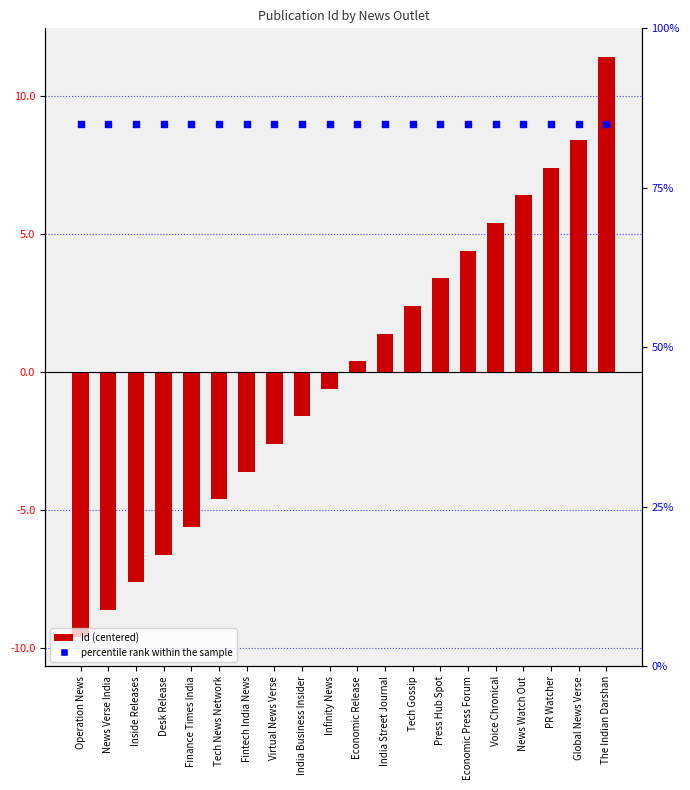

At which category is the sum across all series the highest?

The Indian Darshan